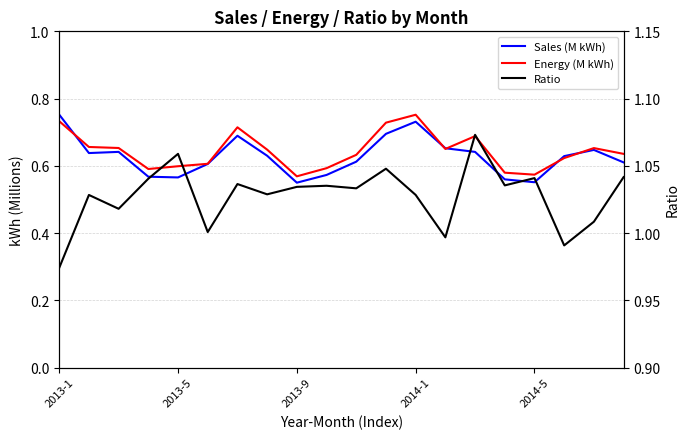

Reading left to right, what are all the values shown in this chart?

Sales (M kWh): 0.8	0.6	0.6	0.6	0.6	0.6	0.7	0.6	0.5	0.6	0.6	0.7	0.7	0.7	0.6	0.6	0.6	0.6	0.6	0.6
Energy (M kWh): 0.7	0.7	0.7	0.6	0.6	0.6	0.7	0.6	0.6	0.6	0.6	0.7	0.8	0.7	0.7	0.6	0.6	0.6	0.7	0.6
Ratio: 1.0	1.0	1.0	1.0	1.1	1.0	1.0	1.0	1.0	1.0	1.0	1.0	1.0	1.0	1.1	1.0	1.0	1.0	1.0	1.0